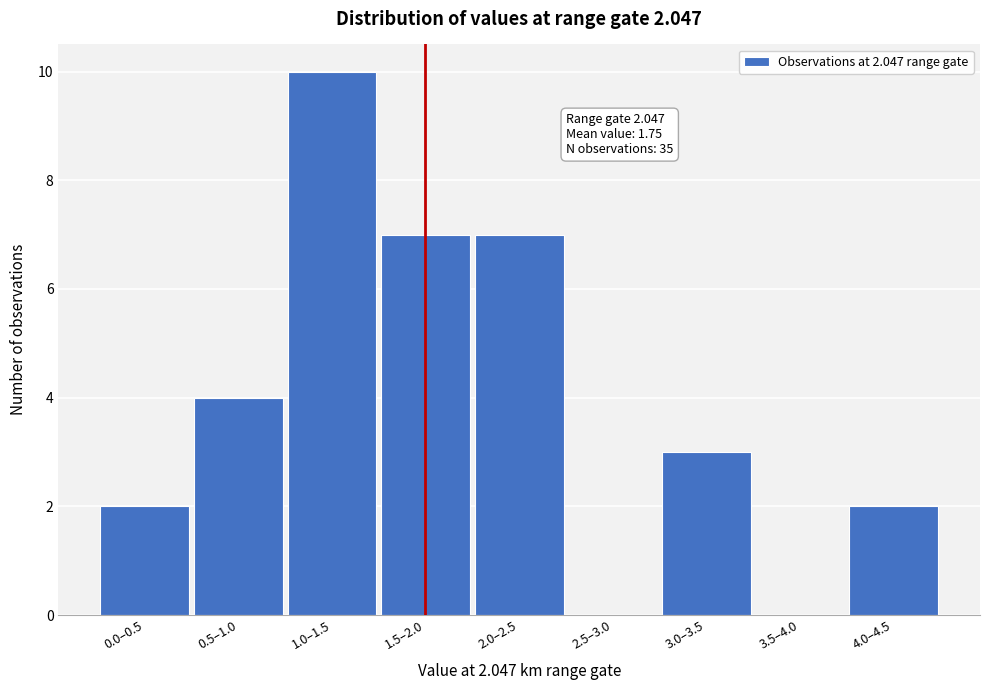

Reading left to right, what are all the values shown in this chart?

0.0–0.5=2	0.5–1.0=4	1.0–1.5=10	1.5–2.0=7	2.0–2.5=7	2.5–3.0=0	3.0–3.5=3	3.5–4.0=0	4.0–4.5=2